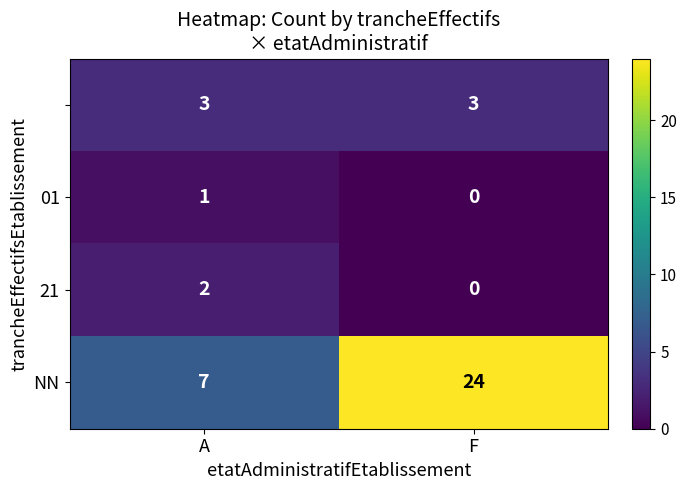

What is the spread (max minus min) of values at A?

6